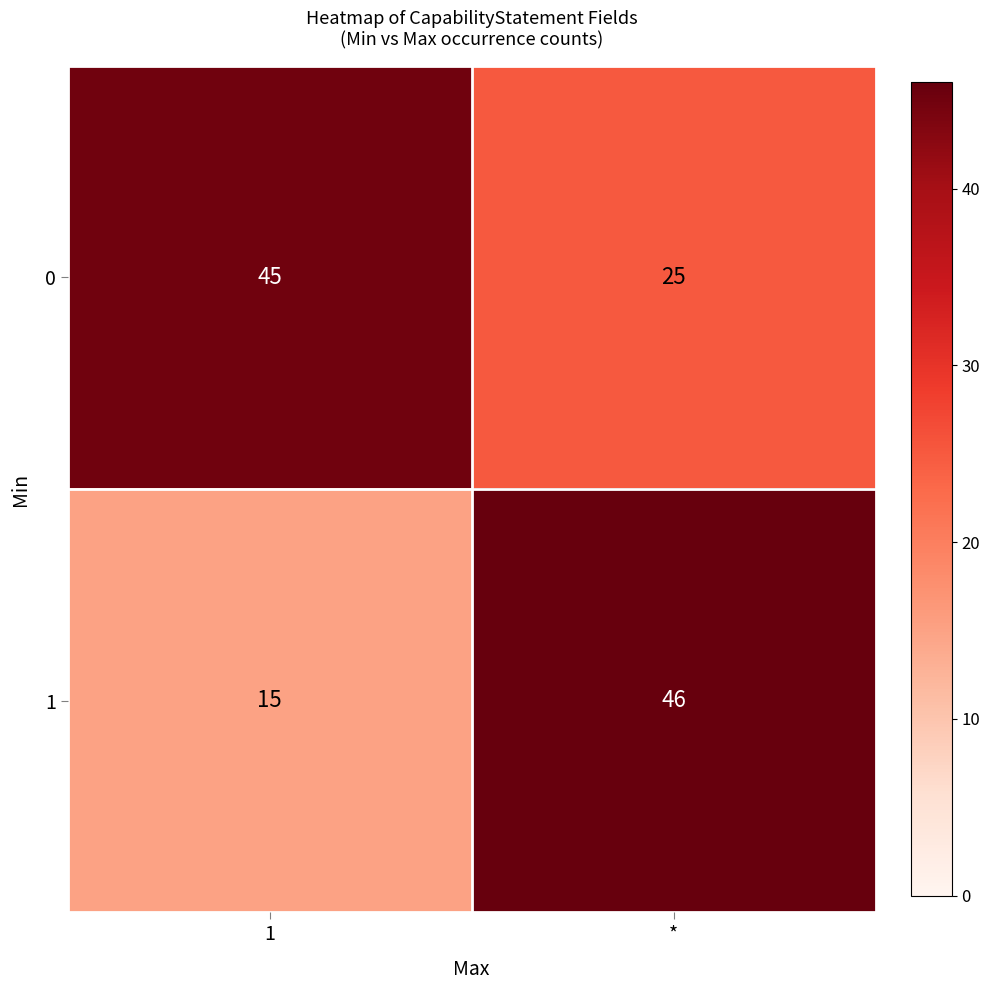

Reading left to right, transcribe all the data shown in this chart.

0: 45	25
1: 15	46